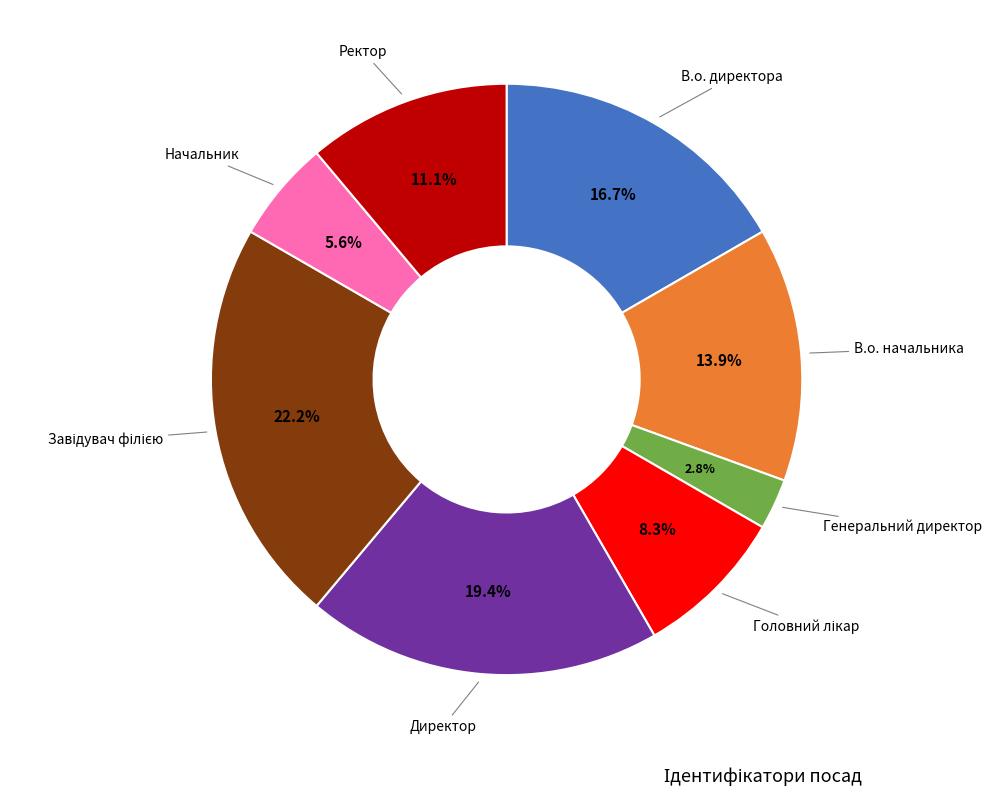

To the nearest percent, what is the average slice percentage?

12%